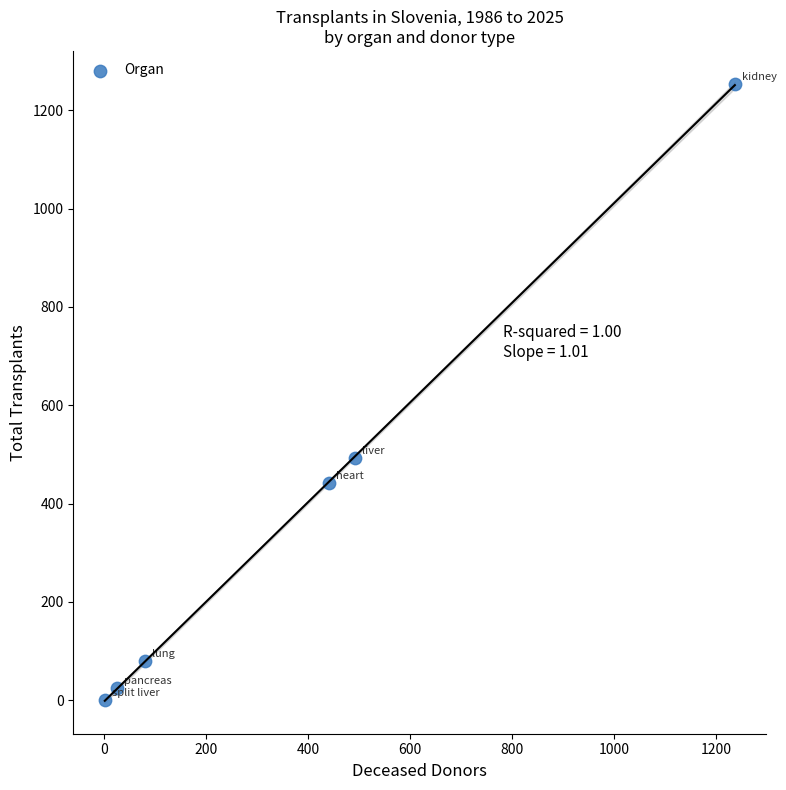

What Y value in the scatter plot is closest to 627?

492